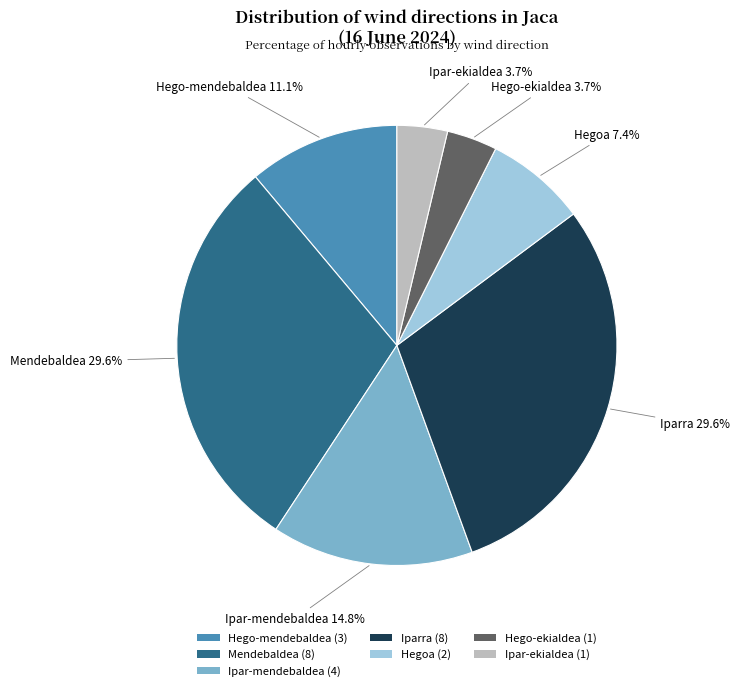

What percentage is NOT represented by Hegoa (2)?

92.6%